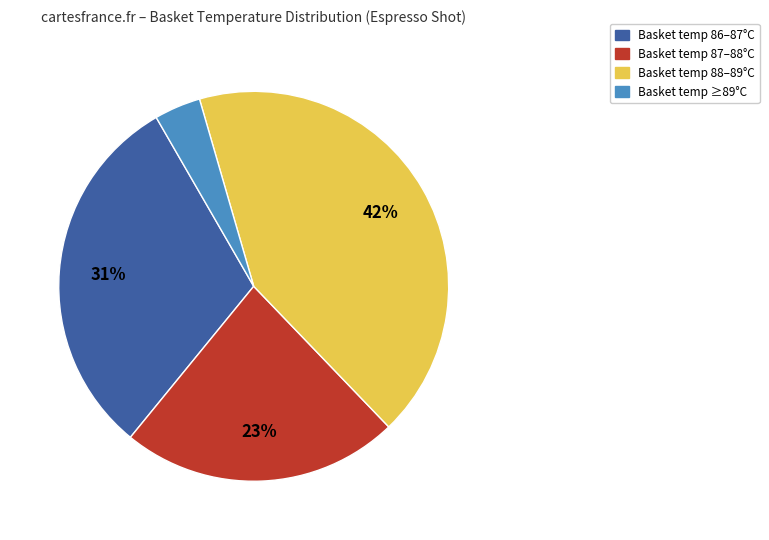

To the nearest percent, what is the average slice percentage?

25%